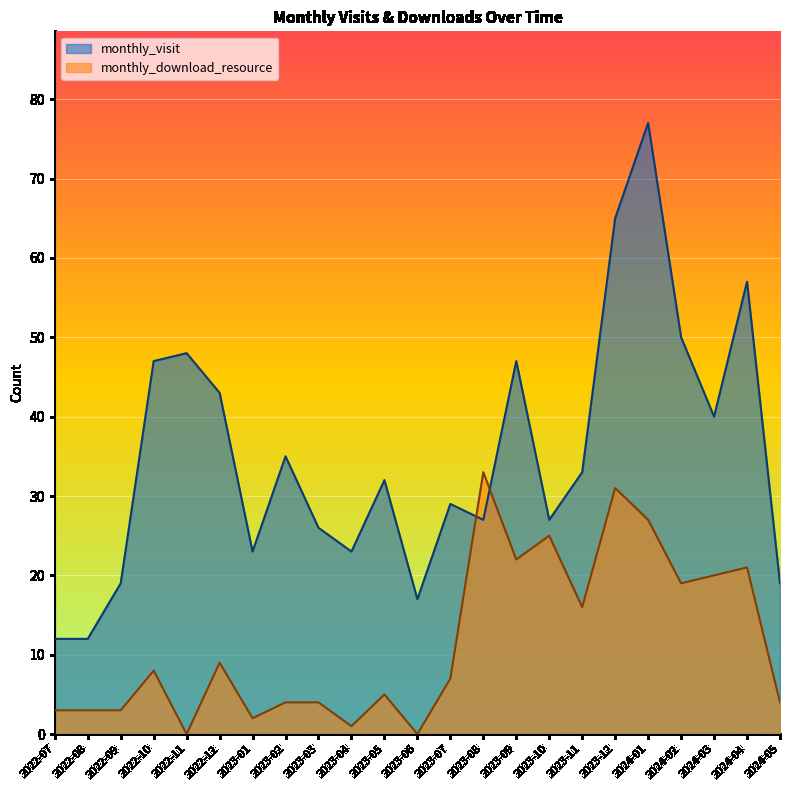

What value does the monthly_visit series have at 2023-11, to the nearest 5?

35